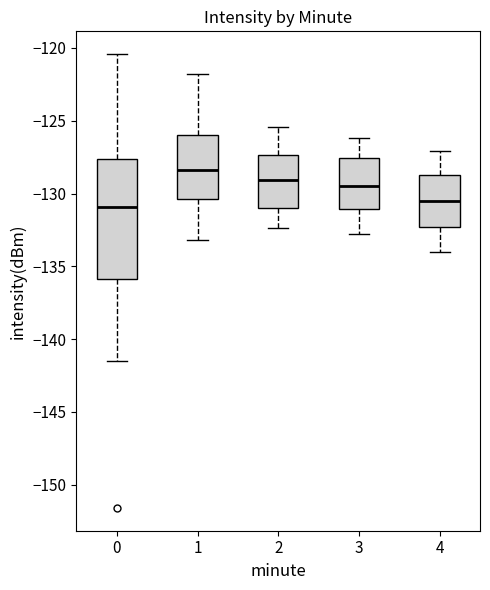

Reading left to right, transcribe this box plot: for each box, give where its median line is, the range the box spans, and where its two whiskers end, as read against the y-axis. The values are not printed on the chart, so give them approximately, as read against the axis.

0: median -131.0, box -136.0 to -127.5, whiskers -141.5 to -120.5
1: median -128.5, box -130.5 to -126.0, whiskers -133.0 to -122.0
2: median -129.0, box -131.0 to -127.5, whiskers -132.5 to -125.5
3: median -129.5, box -131.0 to -127.5, whiskers -133.0 to -126.0
4: median -130.5, box -132.5 to -128.5, whiskers -134.0 to -127.0